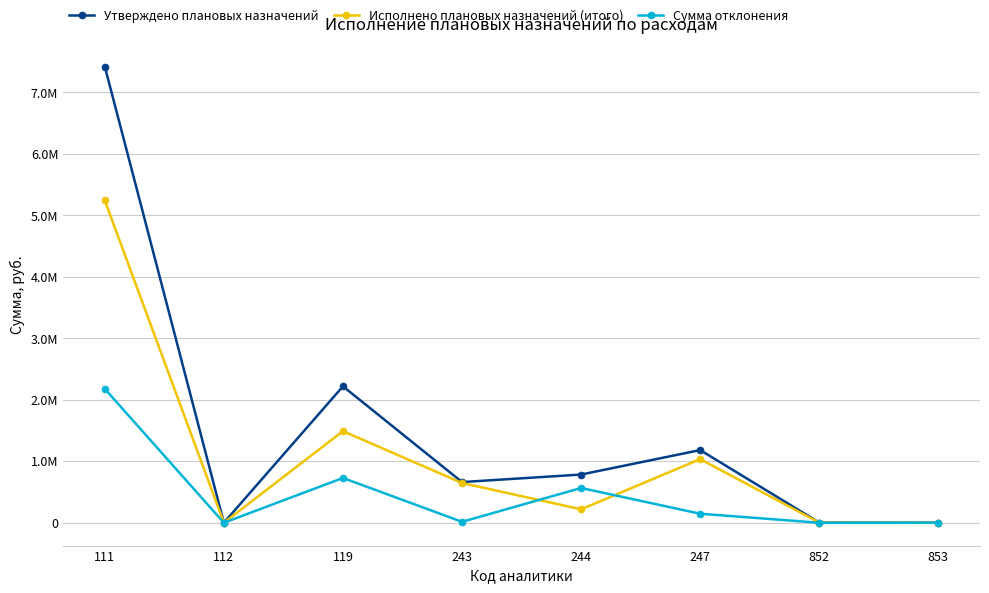

Reading left to right, what are all the values shown in this chart?

Утверждено плановых назначений: 111=7422252.0	112=600.0	119=2219776.1	243=662146.0	244=784575.0	247=1182550.0	852=3600.0	853=1200.0
Исполнено плановых назначений (итого): 111=5243432.0	112=300.0	119=1491078.1	243=646577.0	244=218822.6	247=1035359.6	852=3600.0	853=0.0
Сумма отклонения: 111=2178820.0	112=300.0	119=728697.9	243=15569.0	244=565752.4	247=147190.4	852=0.0	853=1200.0